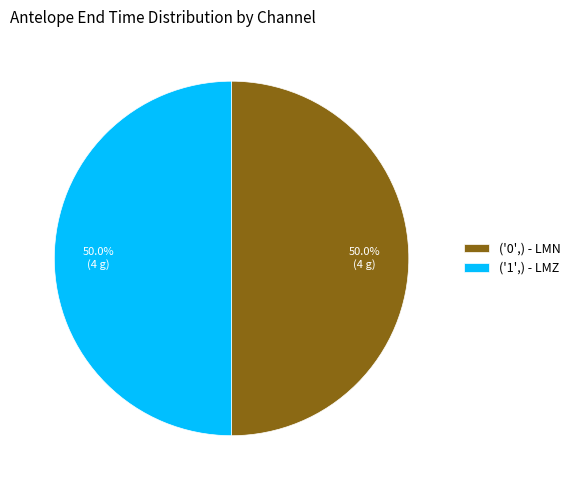

Approximately how many times larger is the value at ('1',) - LMZ compared to ('0',) - LMN?

1.0